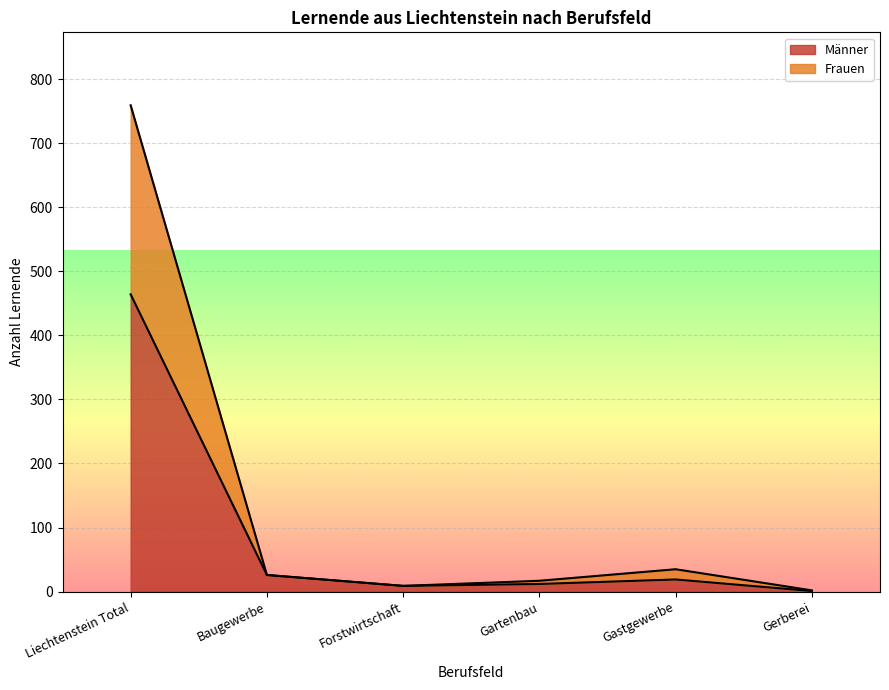

At which category does Frauen reach its first local peak?

Gastgewerbe